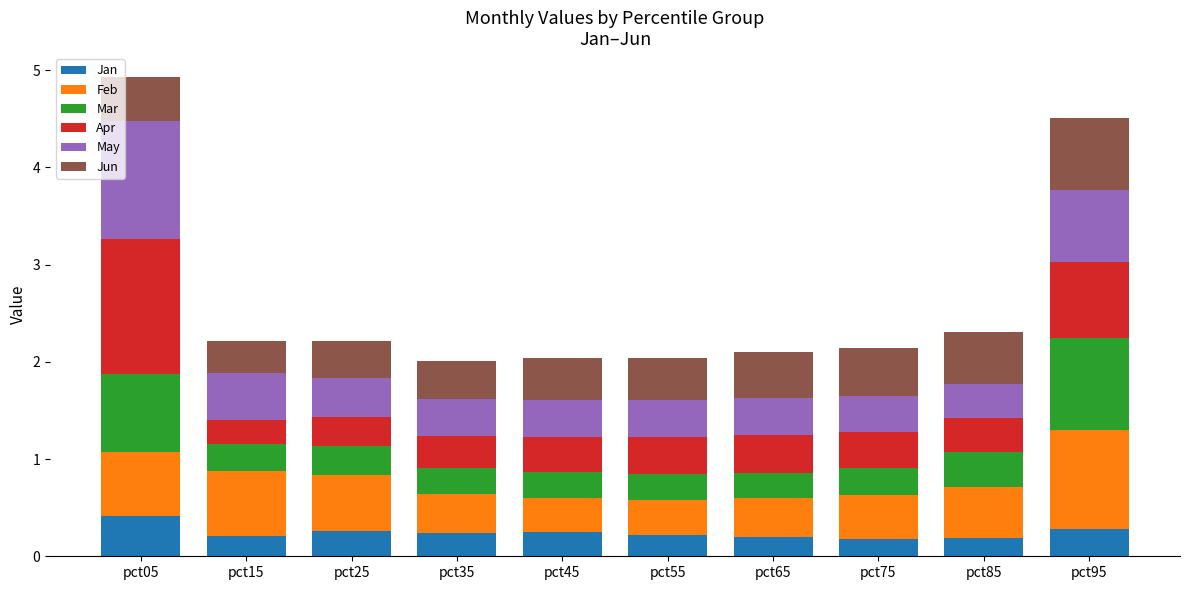

What is the total value across all series at pct85?

2.3